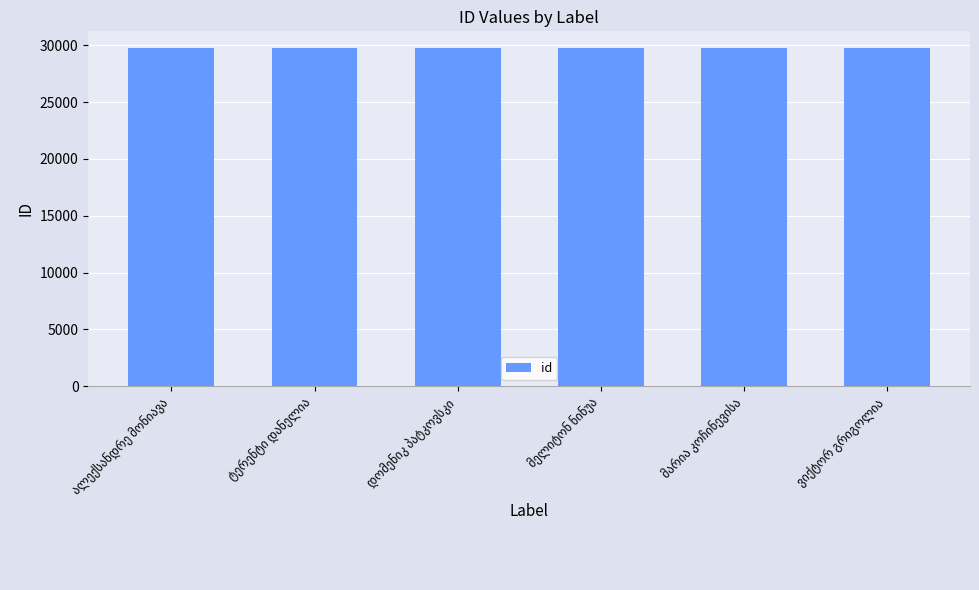

What is the value of the 2nd bar from the left?

29729